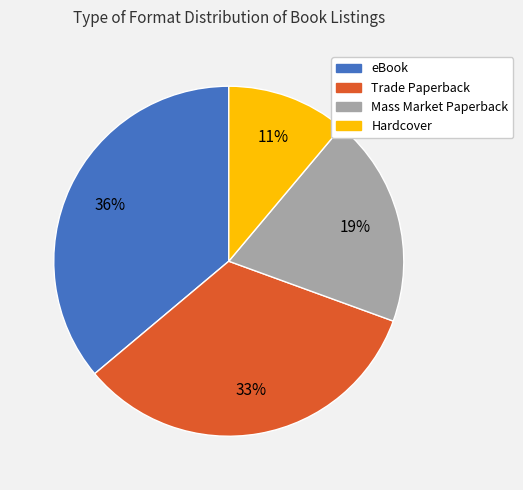

To the nearest percent, what is the difference between the largest and smallest slice percentages?

25%